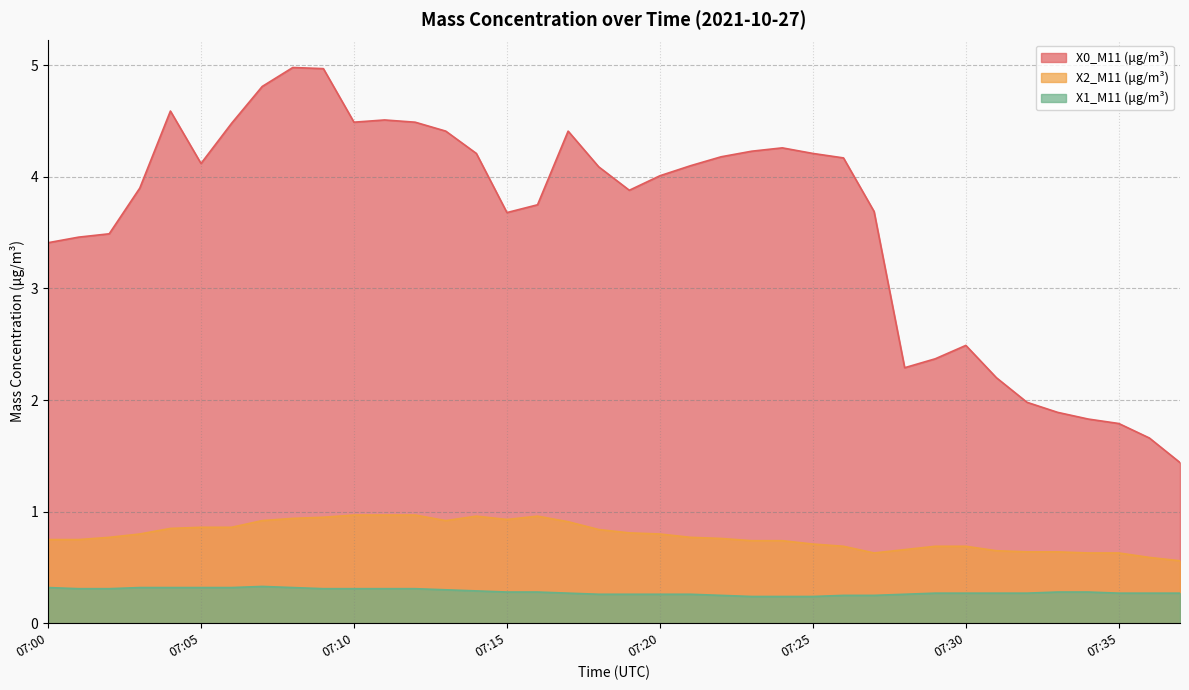

Which series has the widest spread of values?

X0_M11 (μg/m³)